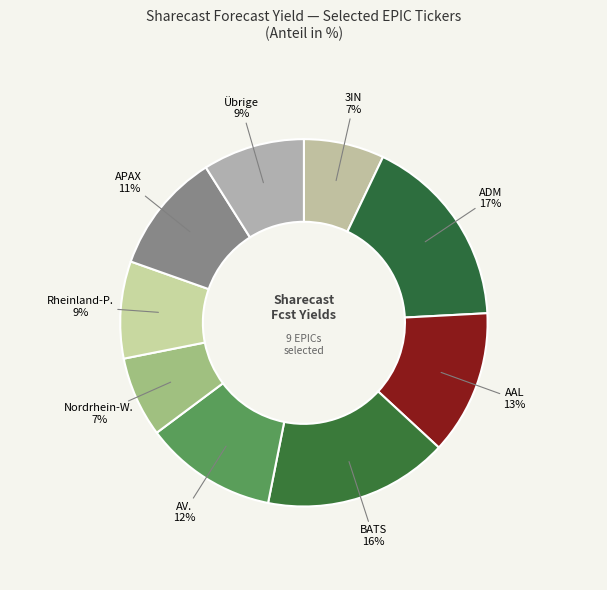

How many slices are in this pie chart?

9